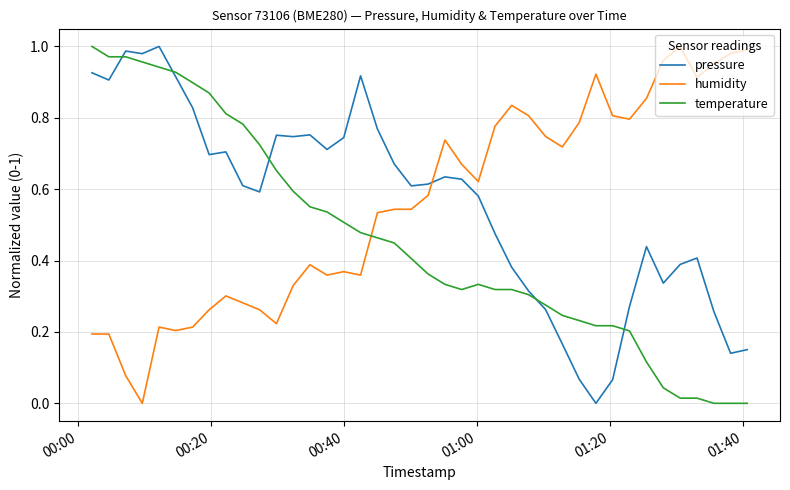

How many intersections are there between humidity and pressure?

1